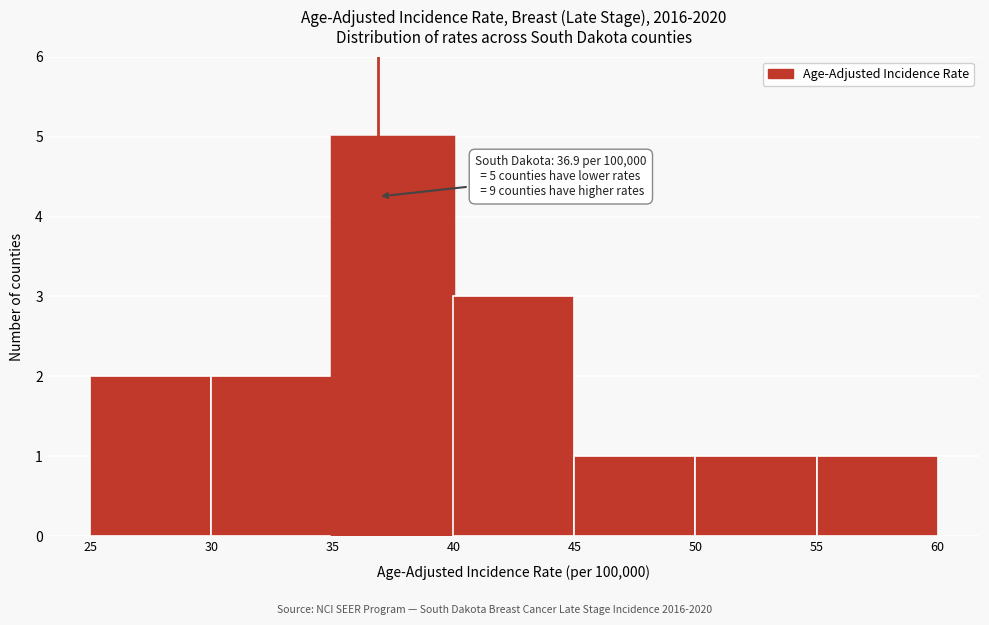

Over which range of the x-axis is the bar tallest?

35 to 40